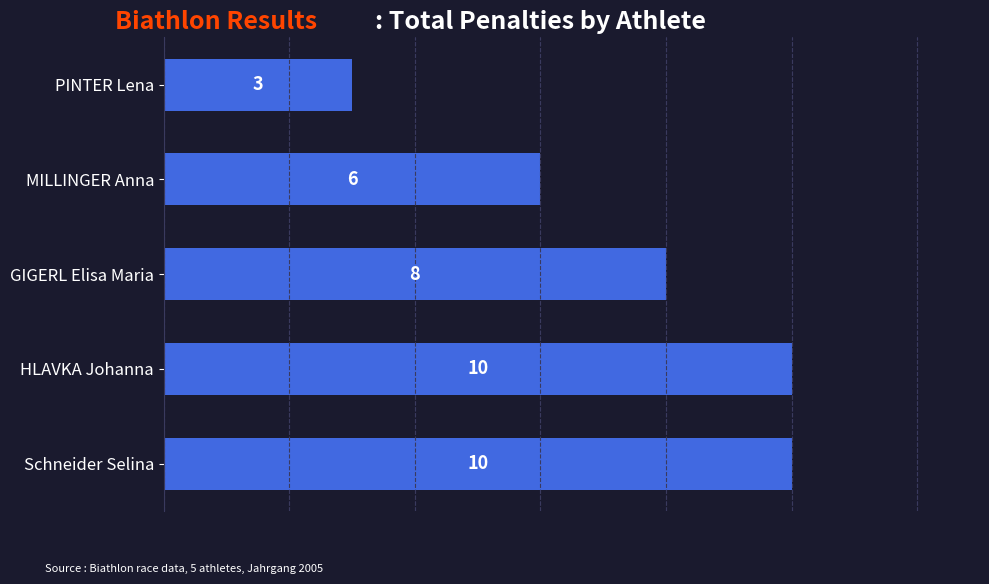

Reading top to bottom, transcribe all the data shown in this chart.

3	6	8	10	10